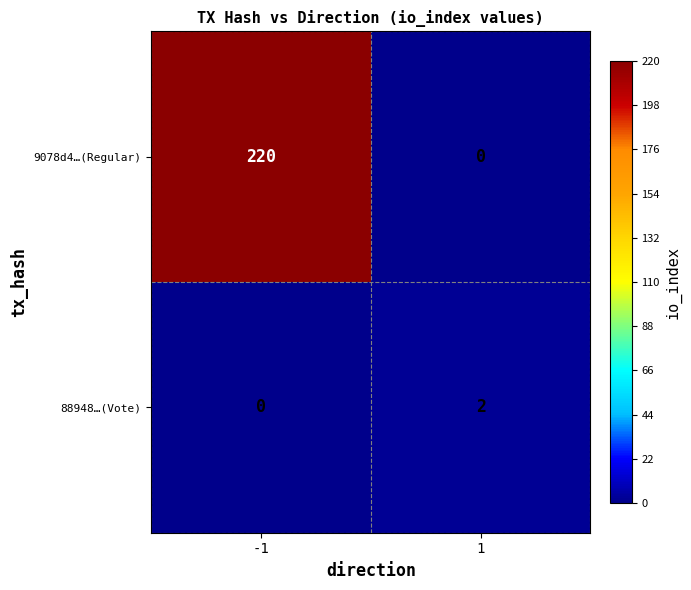

Which series has the largest total across all categories?

9078d4…(Regular)